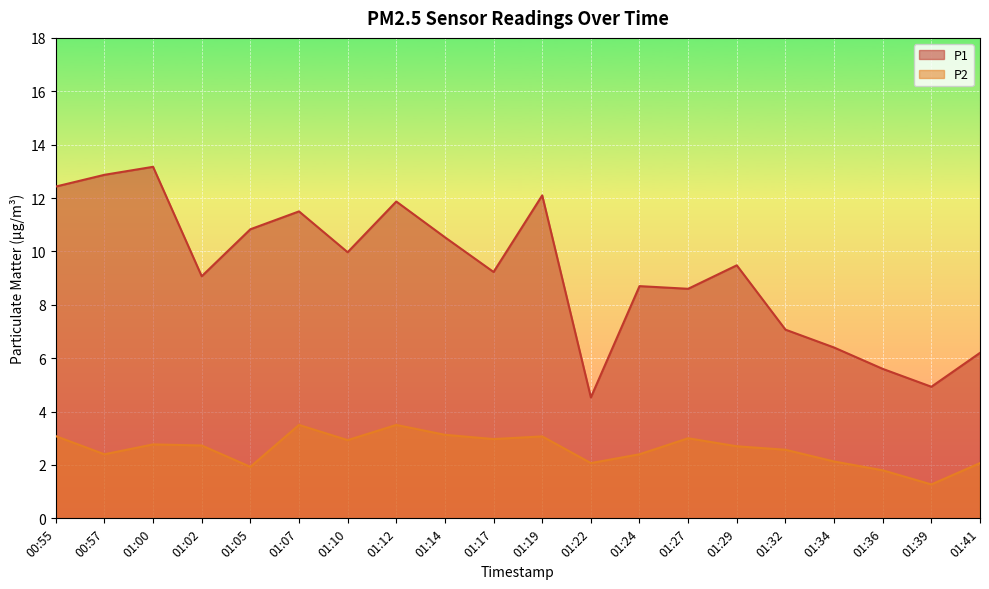

Reading left to right, list all the values displayed in this chart.

P1: 12.4	12.9	13.2	9.1	10.8	11.5	10.0	11.9	10.5	9.2	12.1	4.5	8.7	8.6	9.5	7.1	6.4	5.6	4.9	6.2
P2: 3.1	2.4	2.8	2.7	1.9	3.5	2.9	3.5	3.1	3.0	3.1	2.1	2.4	3.0	2.7	2.6	2.1	1.8	1.3	2.1